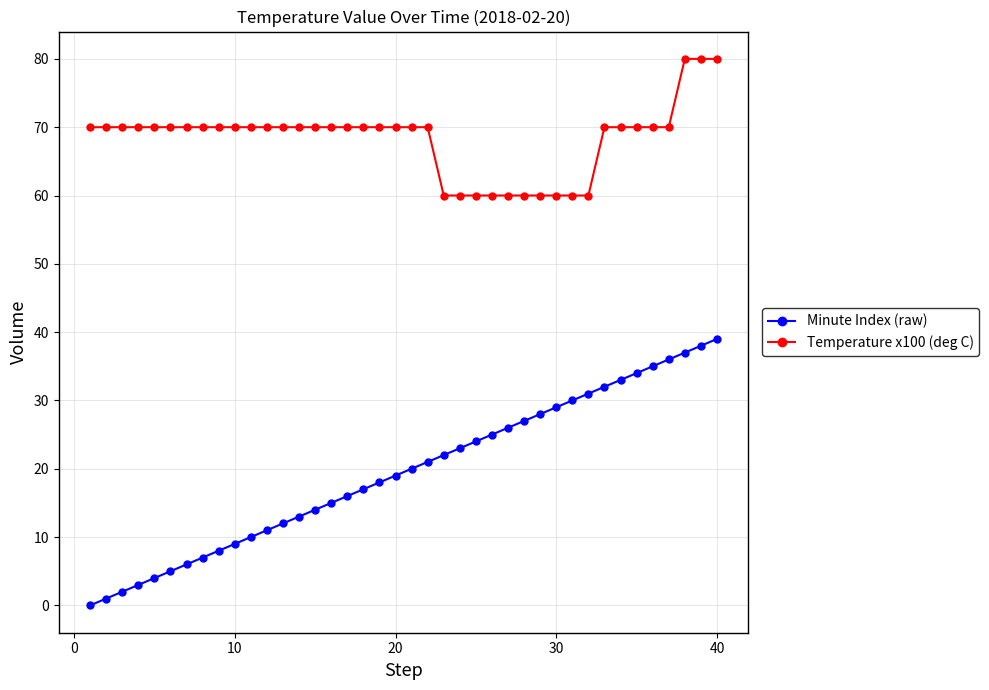

List the series in order of their overall mean, lowest first.

Minute Index (raw), Temperature x100 (deg C)